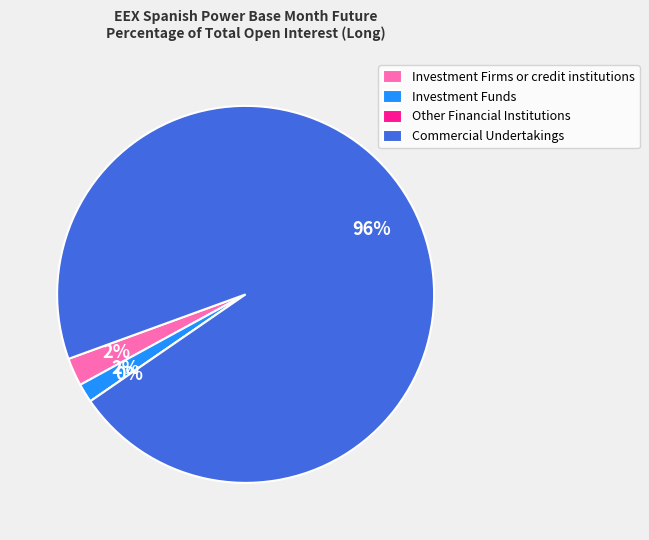

Is there a majority slice in this chart?

Yes